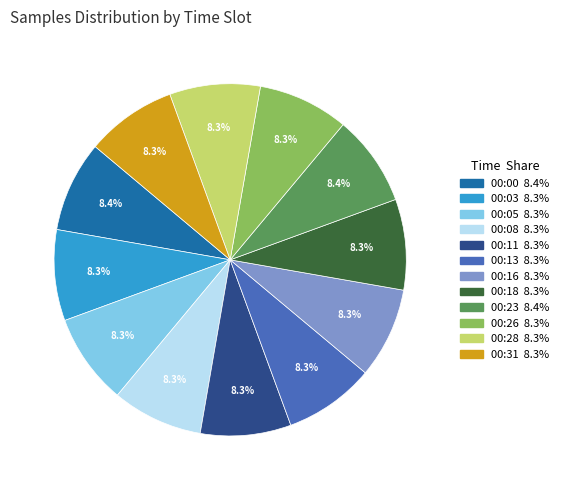

To the nearest percent, what is the combined percentage of 00:16 and 00:31?

17%